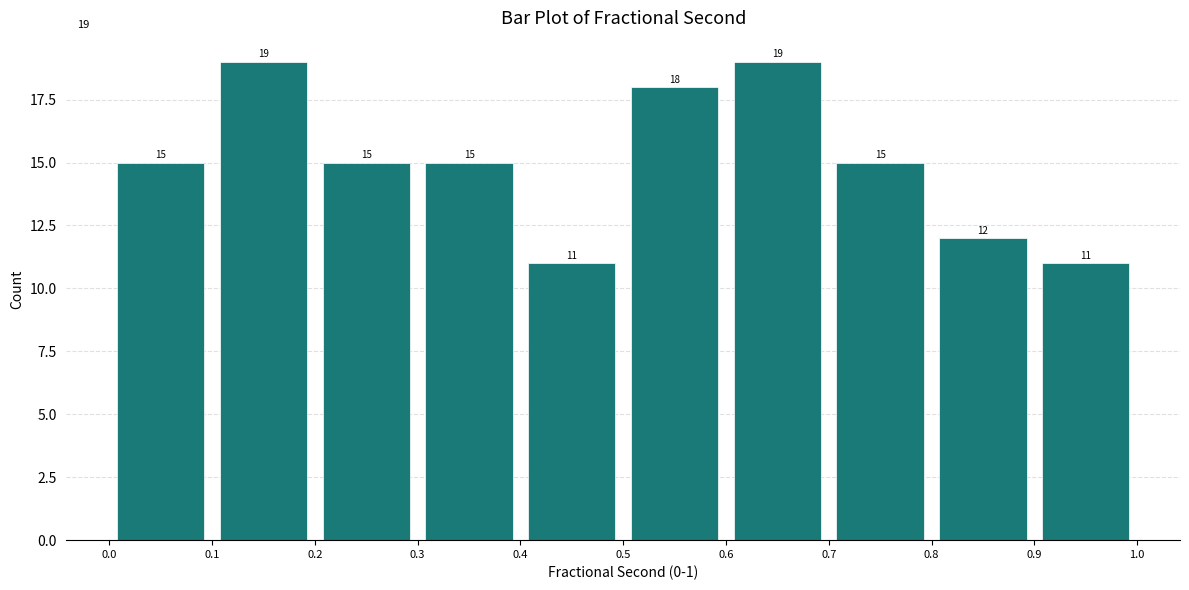

Reading left to right, list every bar in this chart as the range it spans on the x-axis followed by its height.

0.0 to 0.1: 15
0.1 to 0.2: 19
0.2 to 0.3: 15
0.3 to 0.4: 15
0.4 to 0.5: 11
0.5 to 0.6: 18
0.6 to 0.7: 19
0.7 to 0.8: 15
0.8 to 0.9: 12
0.9 to 1.0: 11